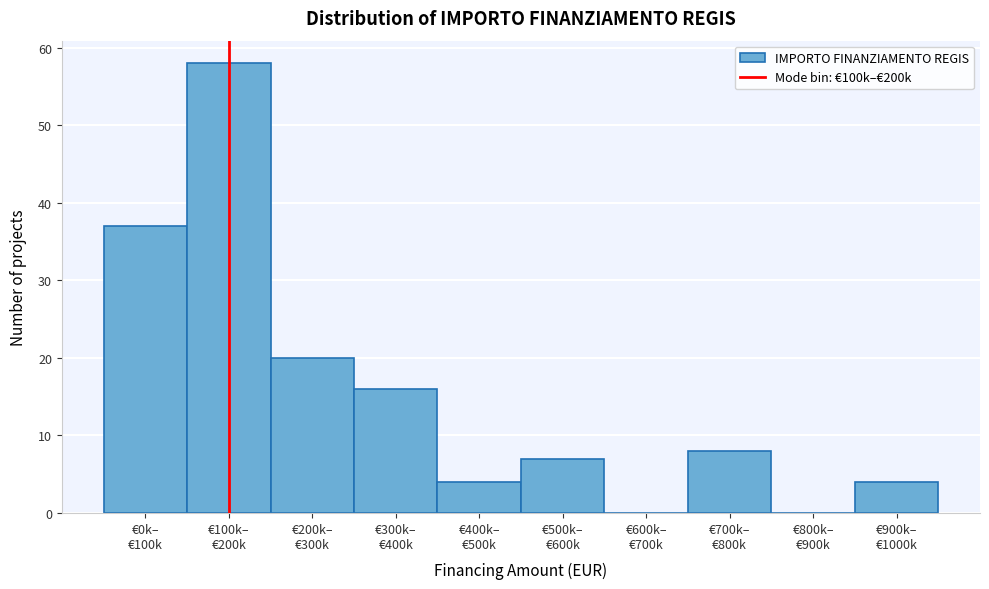

What is the greatest value displayed?

58